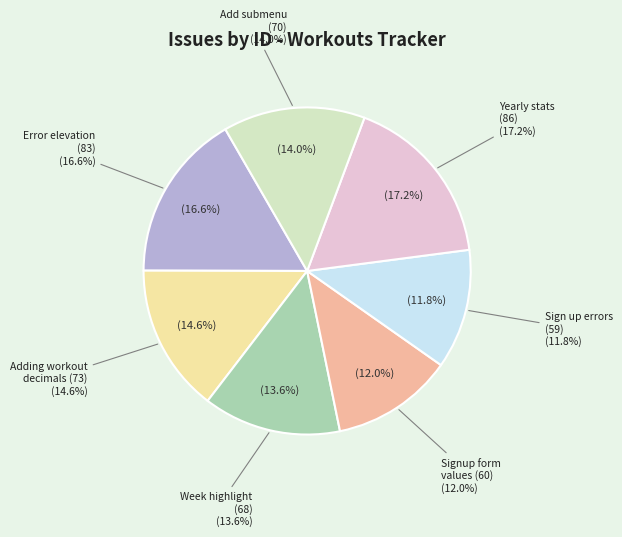

Do workouts (73) and UI (70) together represent more than half of the pie?

No